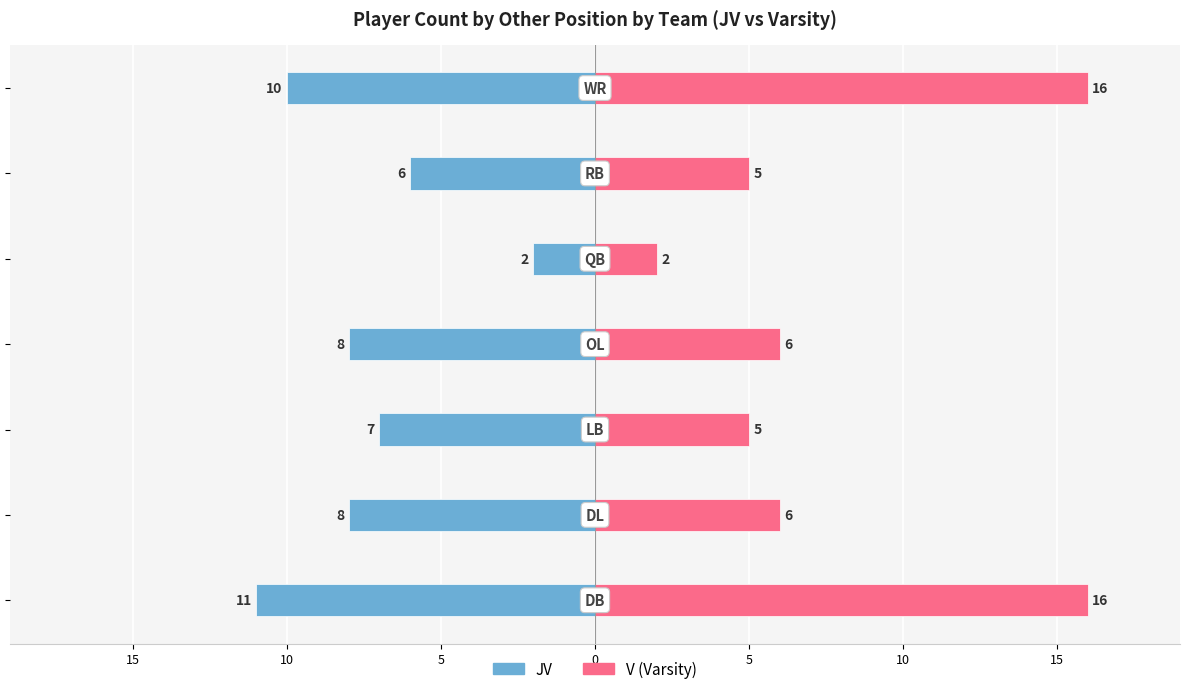

Reading right to left, list all the values displayed in this chart.

JV: -10	-6	-2	-8	-7	-8	-11
V: 16	5	2	6	5	6	16